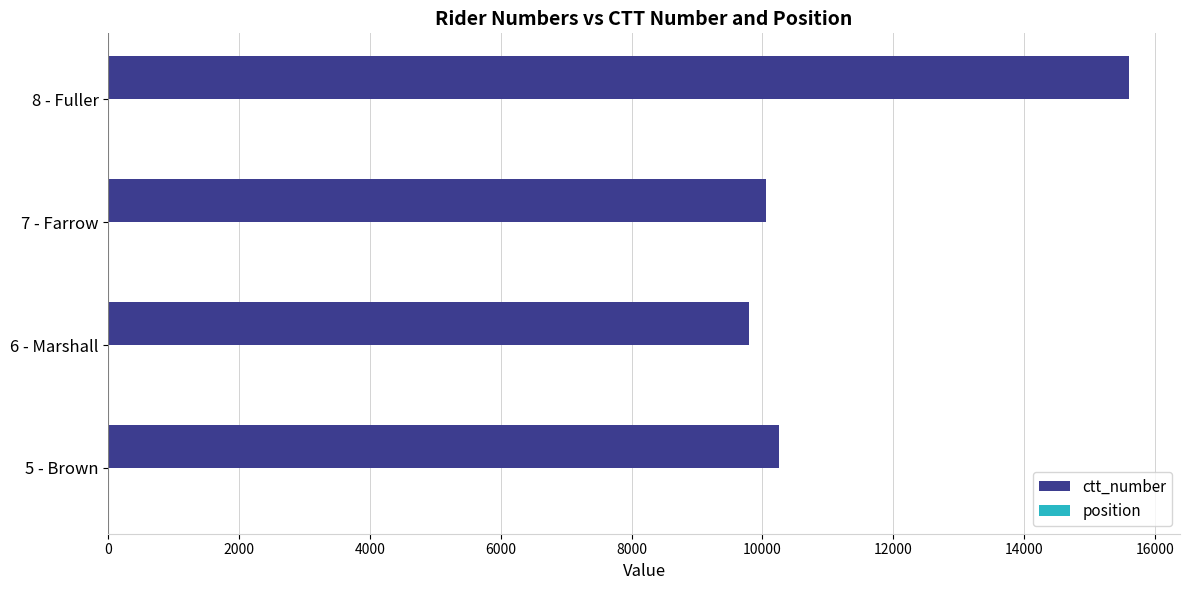

What is the greatest value displayed?

15602